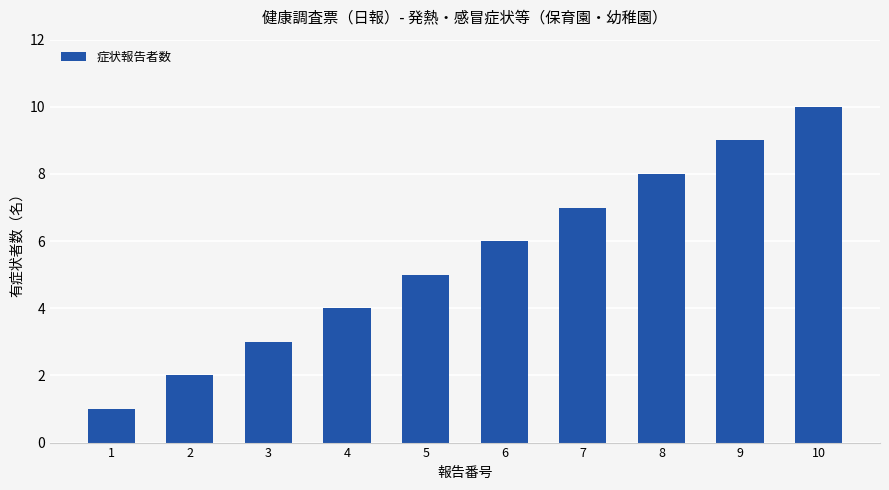

Reading left to right, transcribe all the data shown in this chart.

1=1	2=2	3=3	4=4	5=5	6=6	7=7	8=8	9=9	10=10